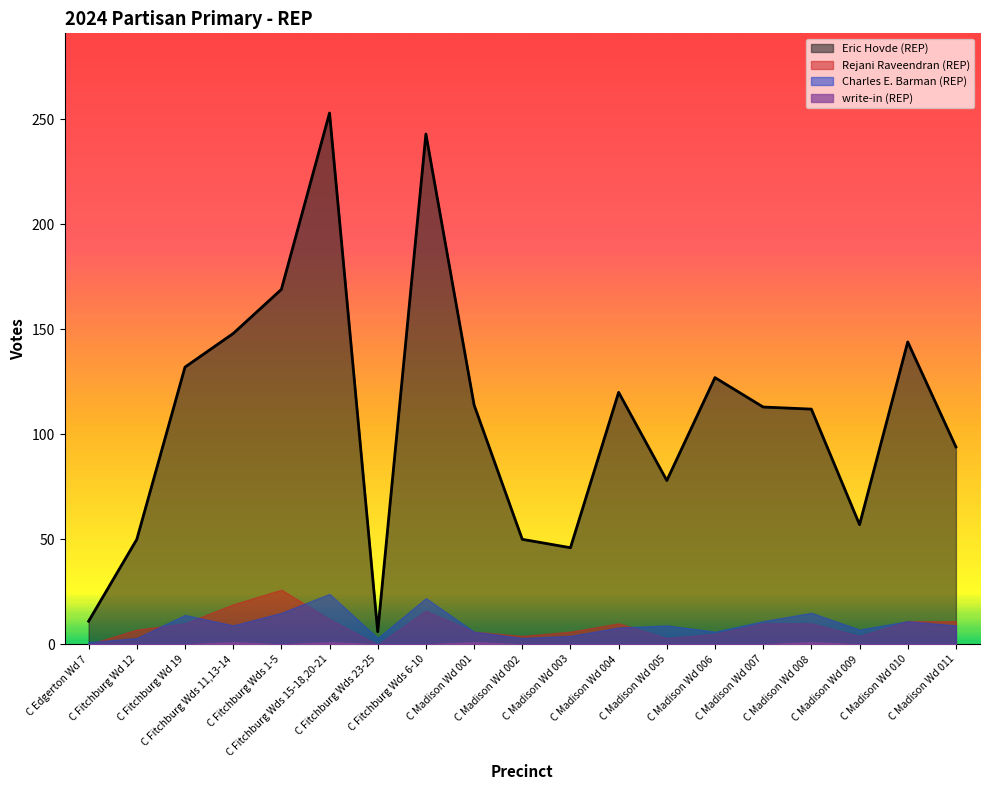

The value of write-in (REP) at C Madison Wd 009 is 0. True or false?

True